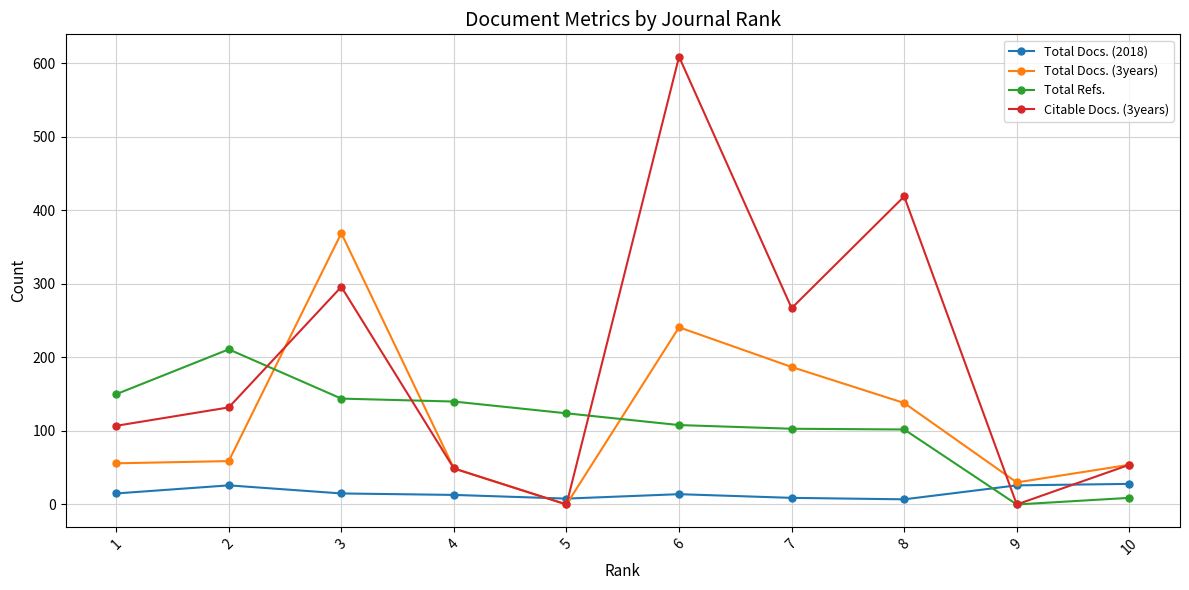

At which category is the sum across all series the highest?

6